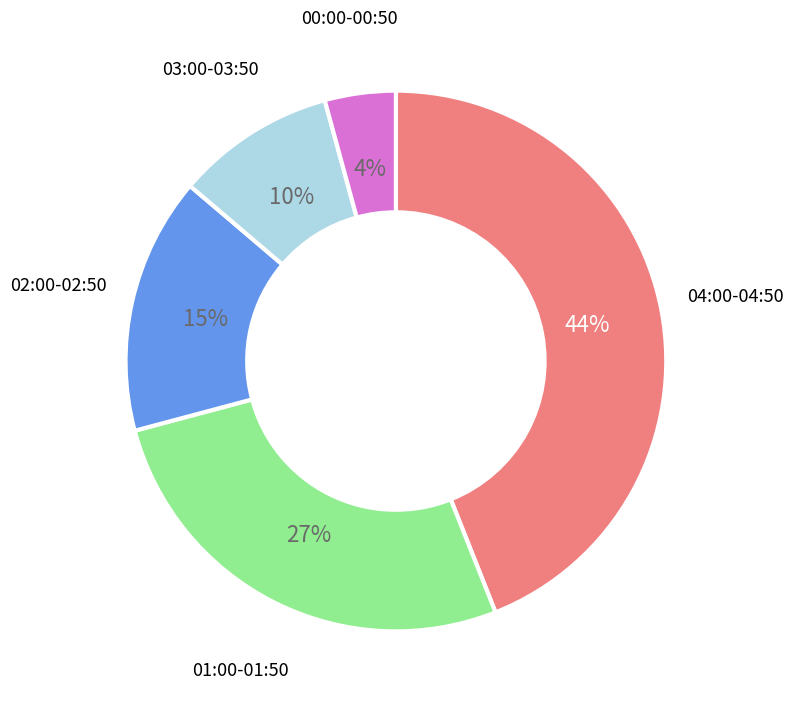

Count the number of slices in the pie.

5